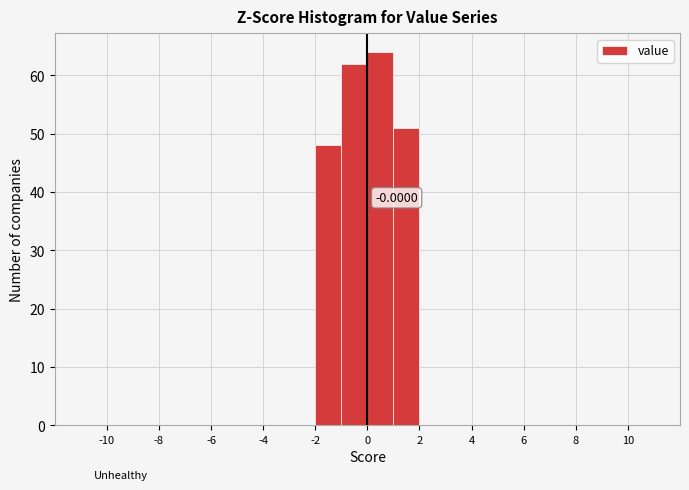

Over which range of the x-axis is the bar tallest?

0 to 1